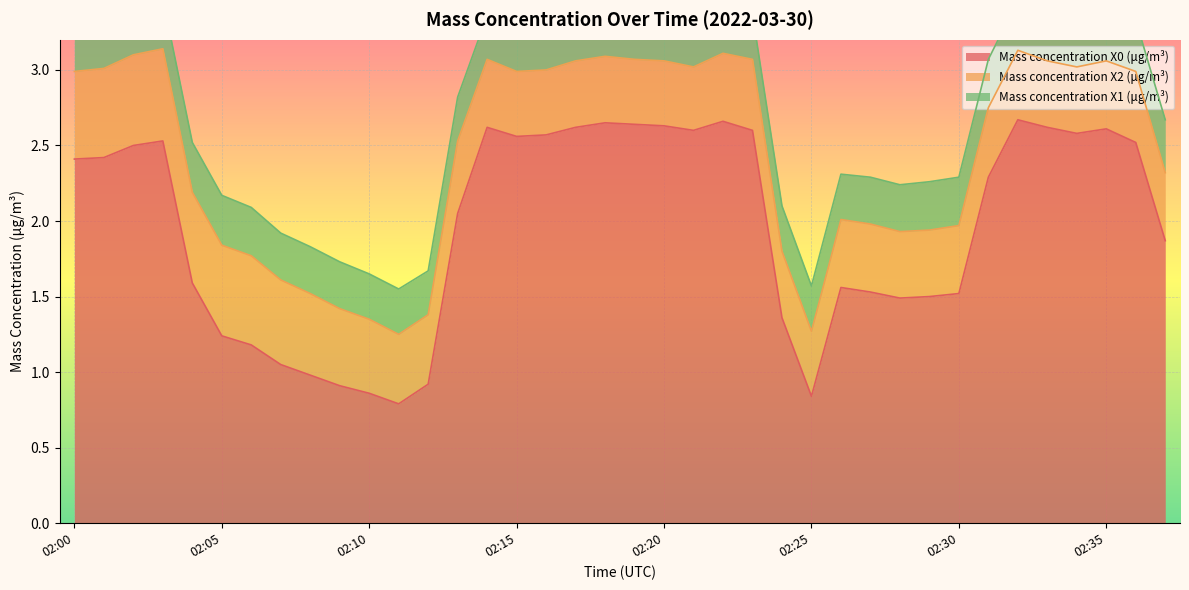

Which series has the largest range (max minus min)?

Mass concentration X0 (μg/m³)